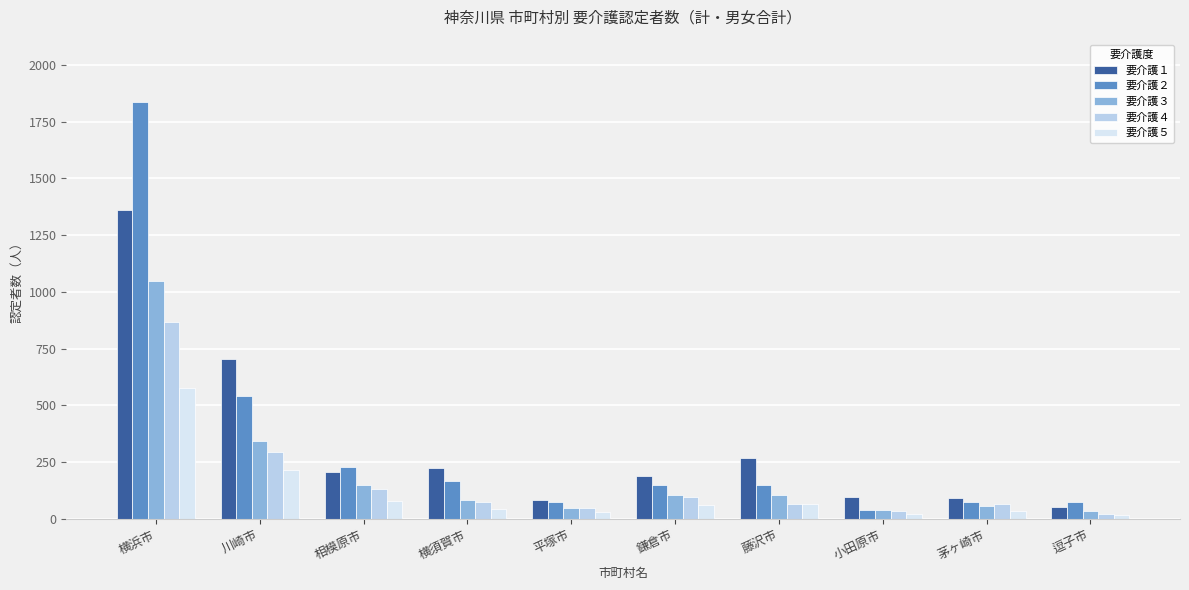

Between 横浜市 and 相模原市, which series saw the biggest shift?

要介護２